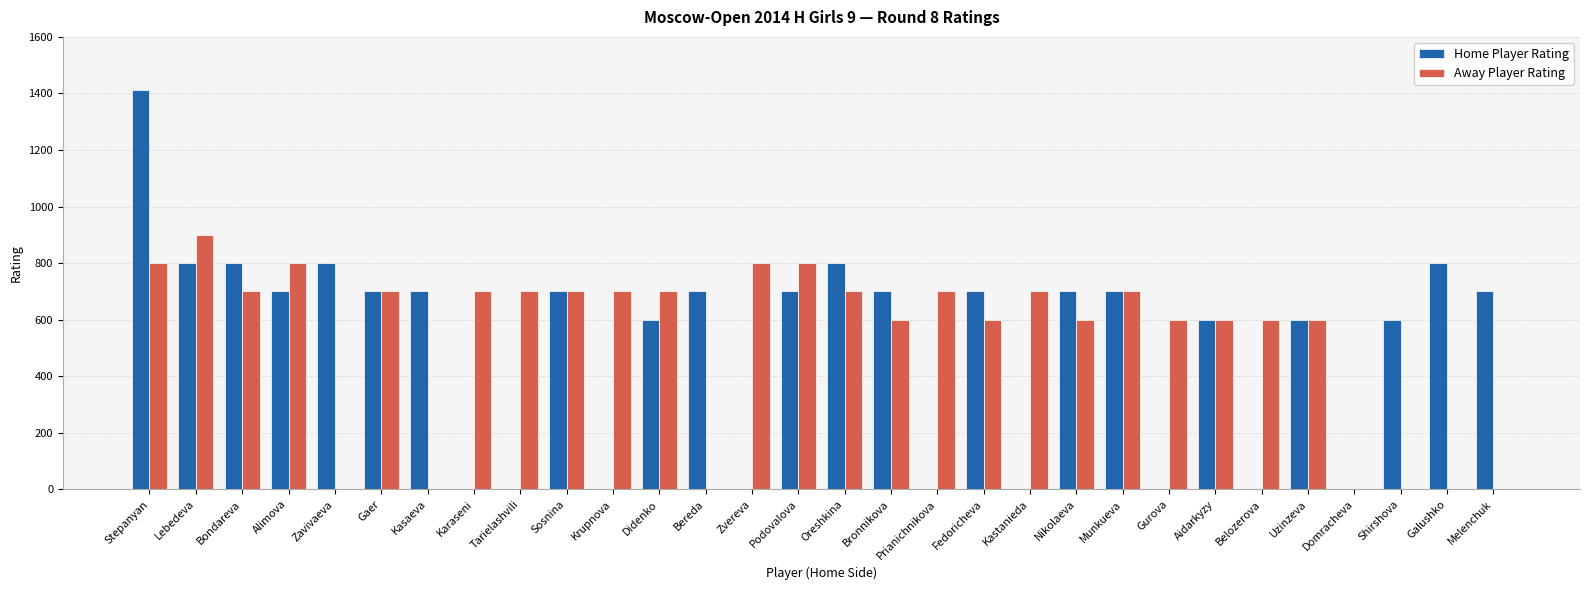

Between Bondareva and Didenko, which series saw the biggest shift?

Home Player Rating